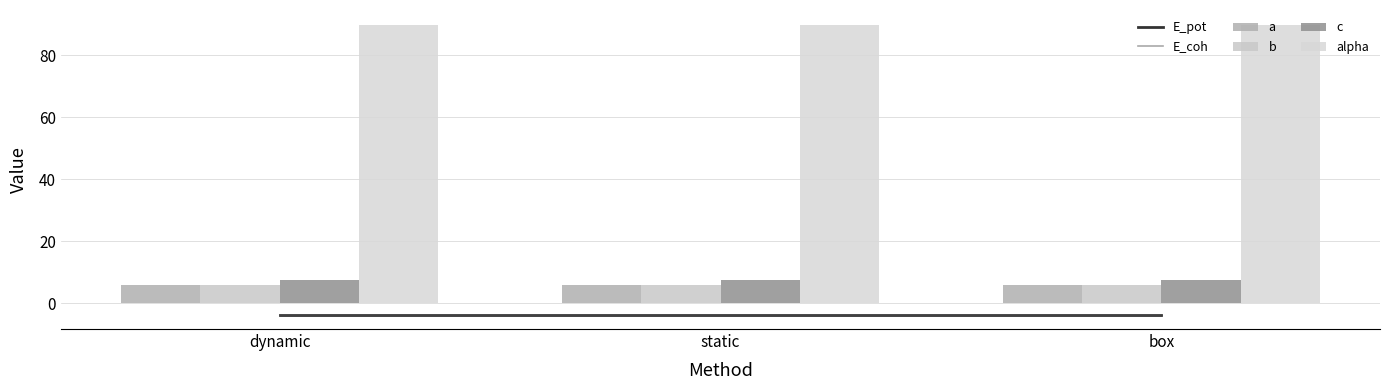

What is the label of the 3rd bar from the left?

box